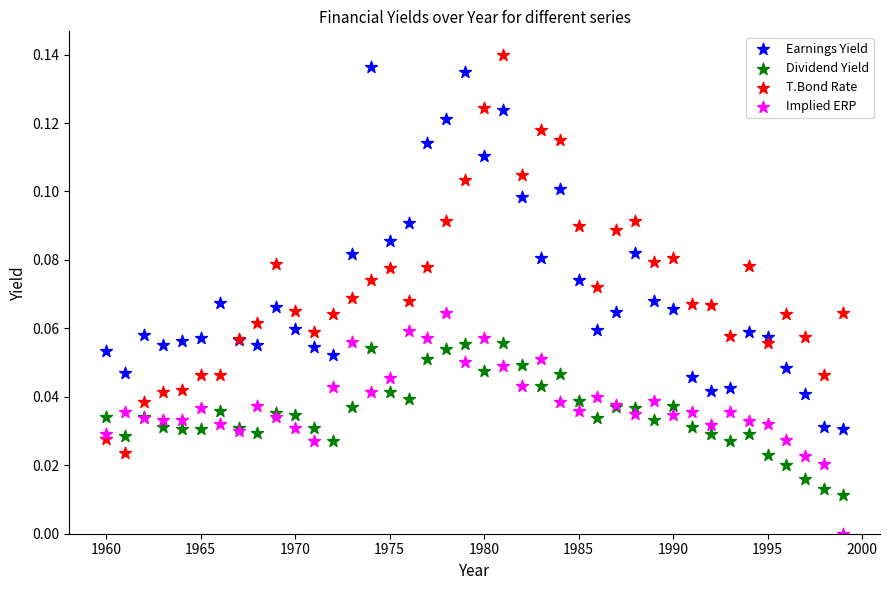

Which series contains the lowest Y value?

Implied ERP